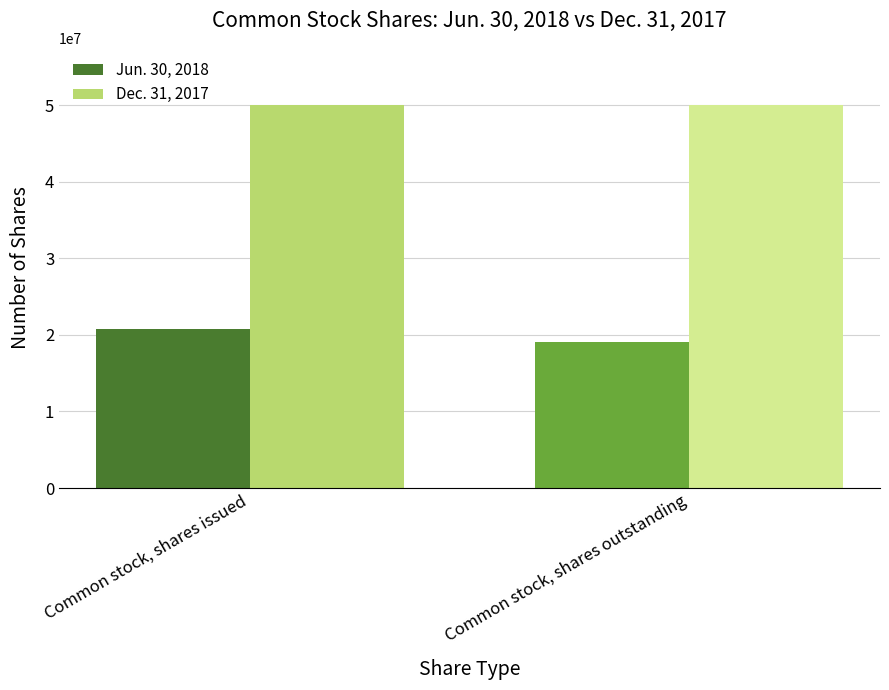

At how many categories does at least one series exceed 20653906?

2